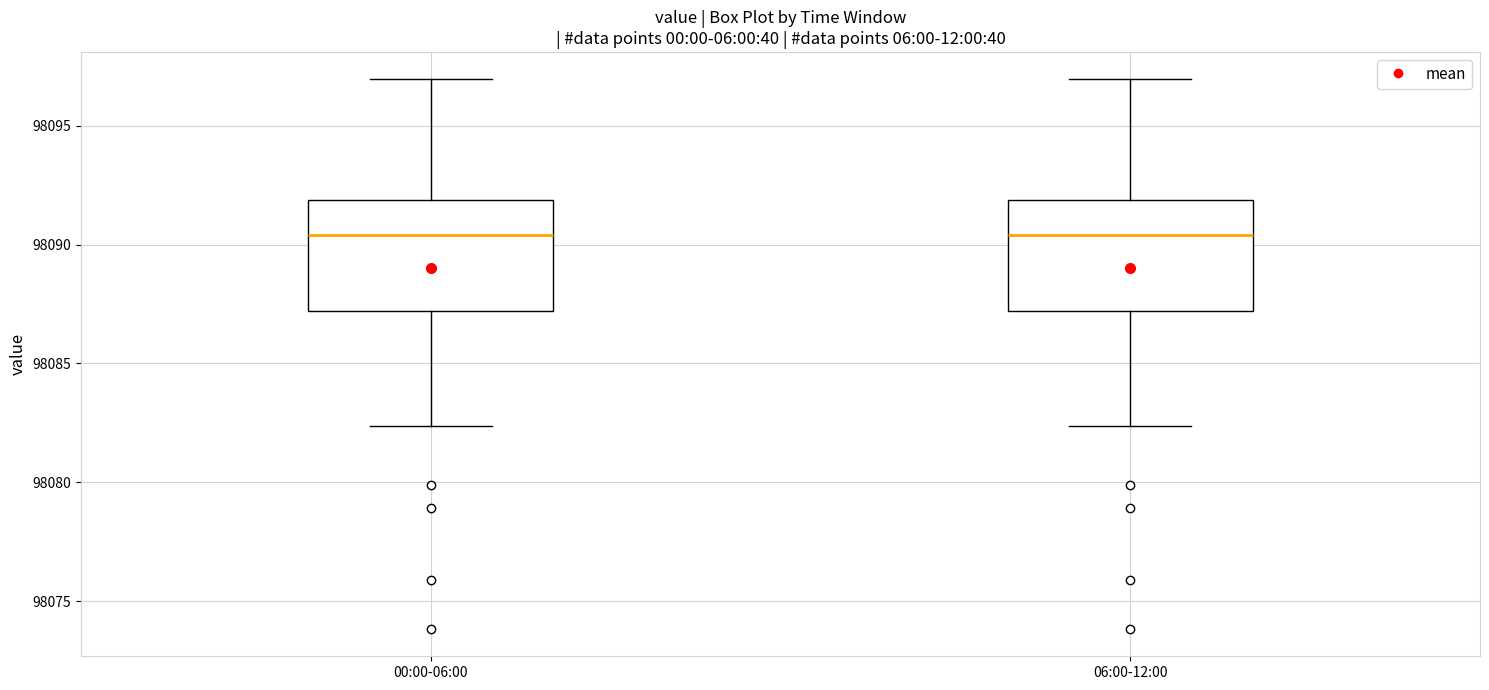

Where does the lower whisker of the box for 06:00-12:00 end on the y-axis? The values are not printed on the chart, so give them approximately, as read against the axis.

98082.5